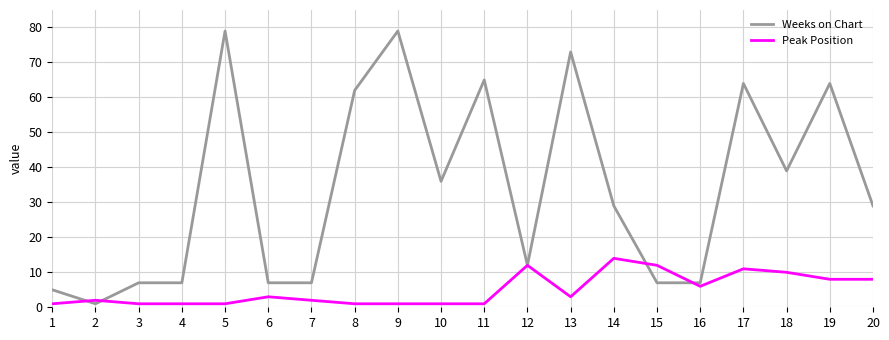

Rank the series at 19 from highest to lowest value.

Weeks on Chart, Peak Position